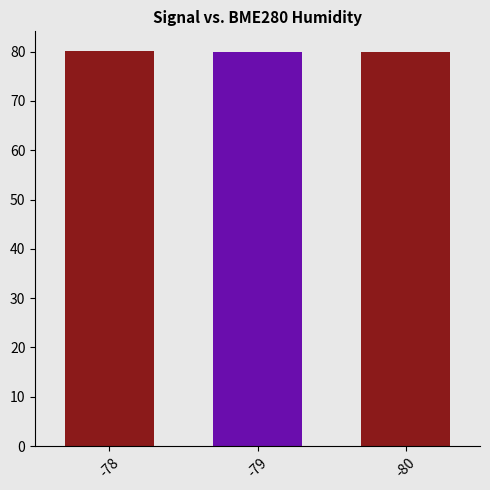

What is the smallest value displayed?

79.9